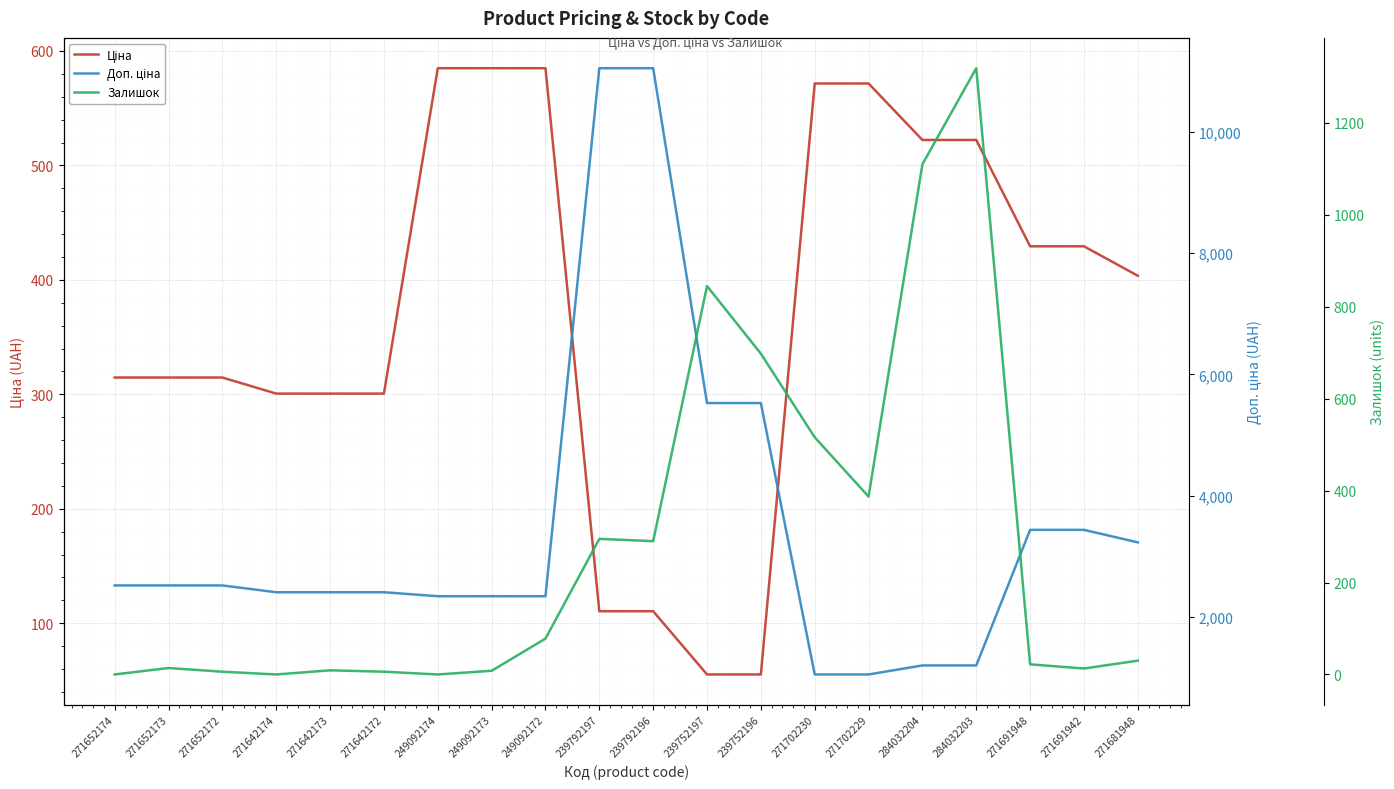

The Ціна series shows 55.3 at 239752196. True or false?

True